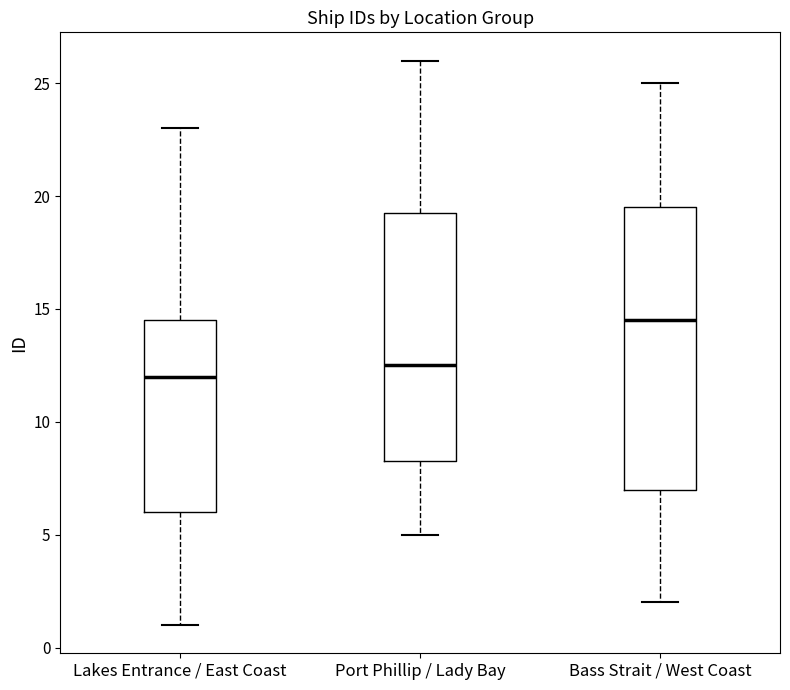

Reading left to right, transcribe this box plot: for each box, give where its median line is, the range the box spans, and where its two whiskers end, as read against the y-axis. The values are not printed on the chart, so give them approximately, as read against the axis.

Lakes Entrance / East Coast: median 12.0, box 6.0 to 14.5, whiskers 1.0 to 23.0
Port Phillip / Lady Bay: median 12.5, box 8.5 to 19.5, whiskers 5.0 to 26.0
Bass Strait / West Coast: median 14.5, box 7.0 to 19.5, whiskers 2.0 to 25.0